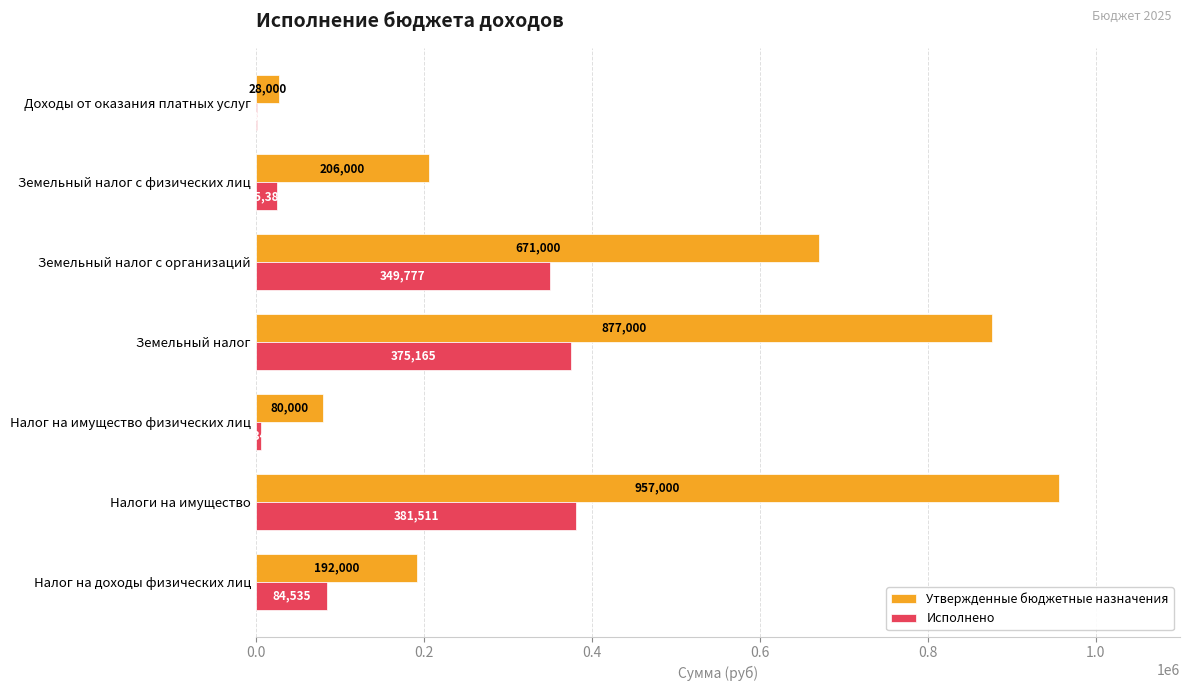

What is the maximum value shown in the chart?

957000.0